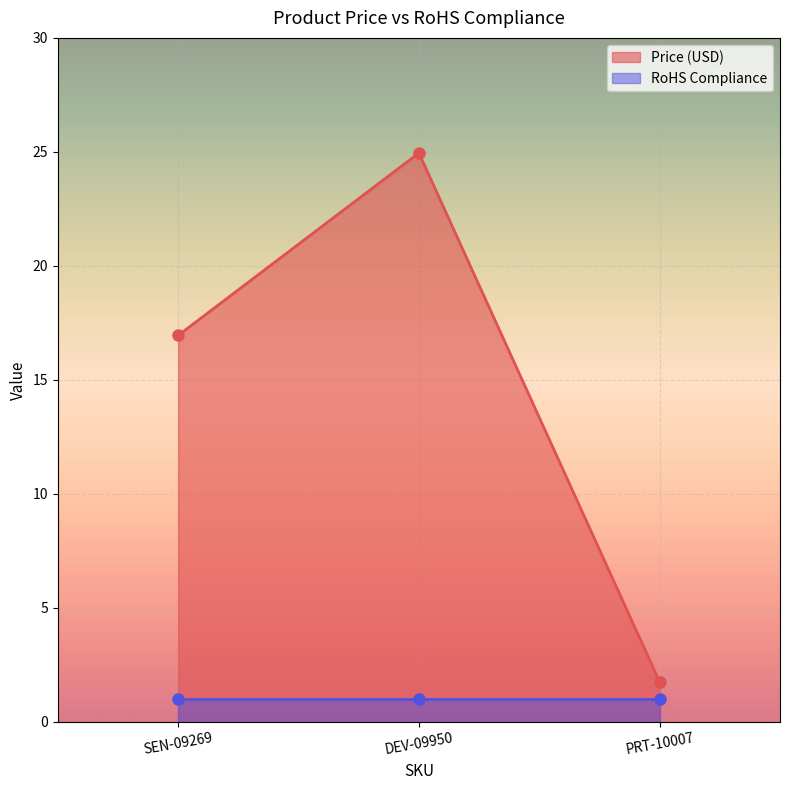

Read the value at DEV-09950.

24.9